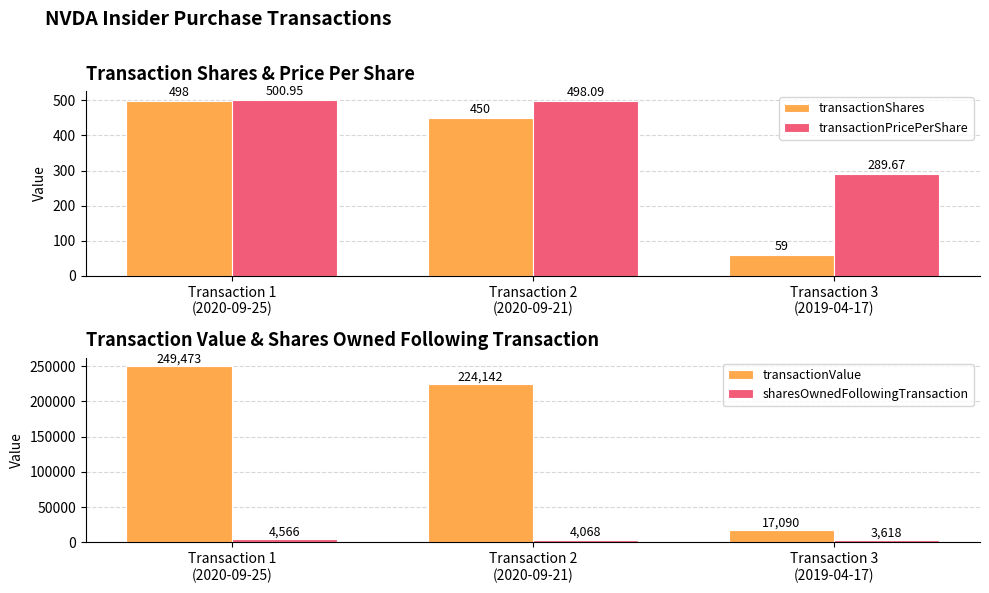

Which category has the highest value across all series?

Transaction 1
(2020-09-25)